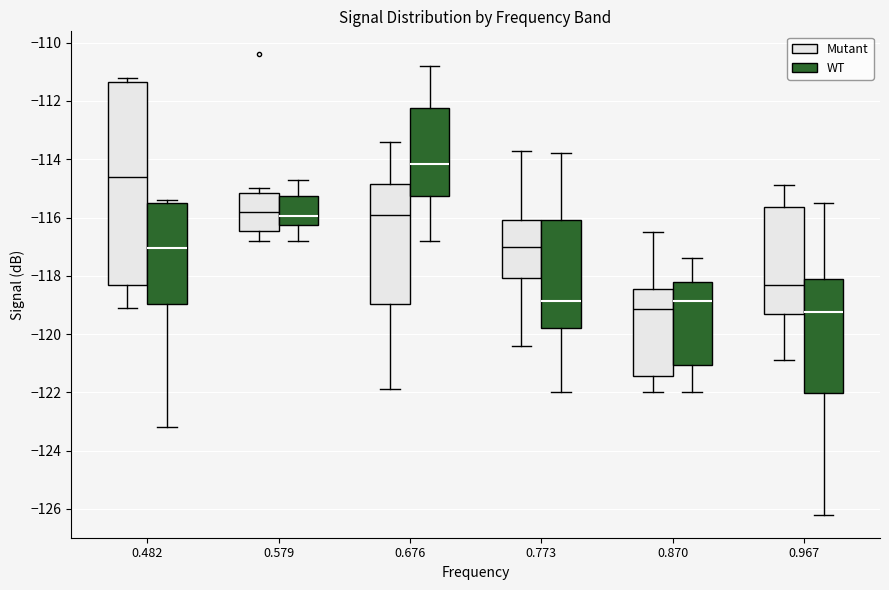

Where is the upper edge of the box for 0.482 (WT) on the y-axis? The values are not printed on the chart, so give them approximately, as read against the axis.

-115.4